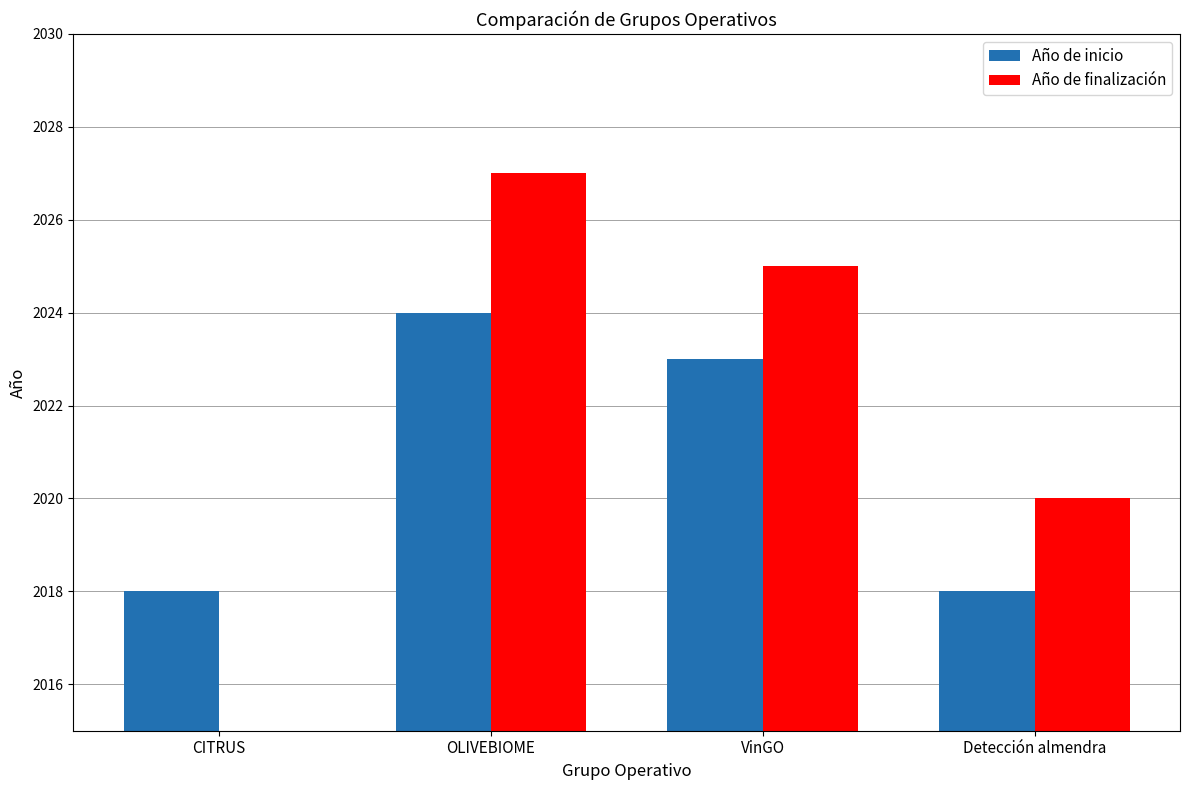

What is the sum of all Año de finalización values?

6072